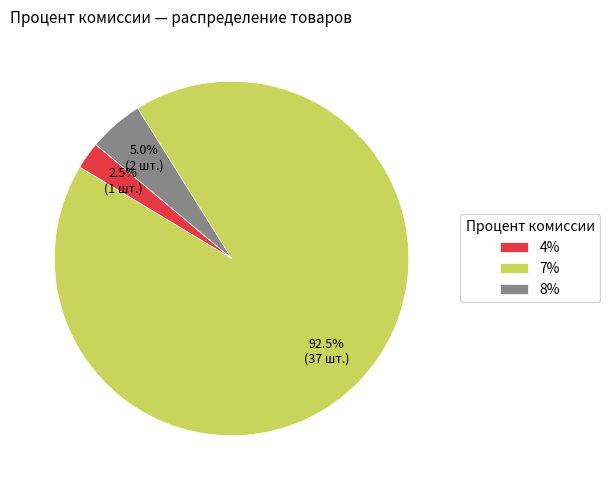

Combined, do 4% and 7% account for over 50%?

Yes